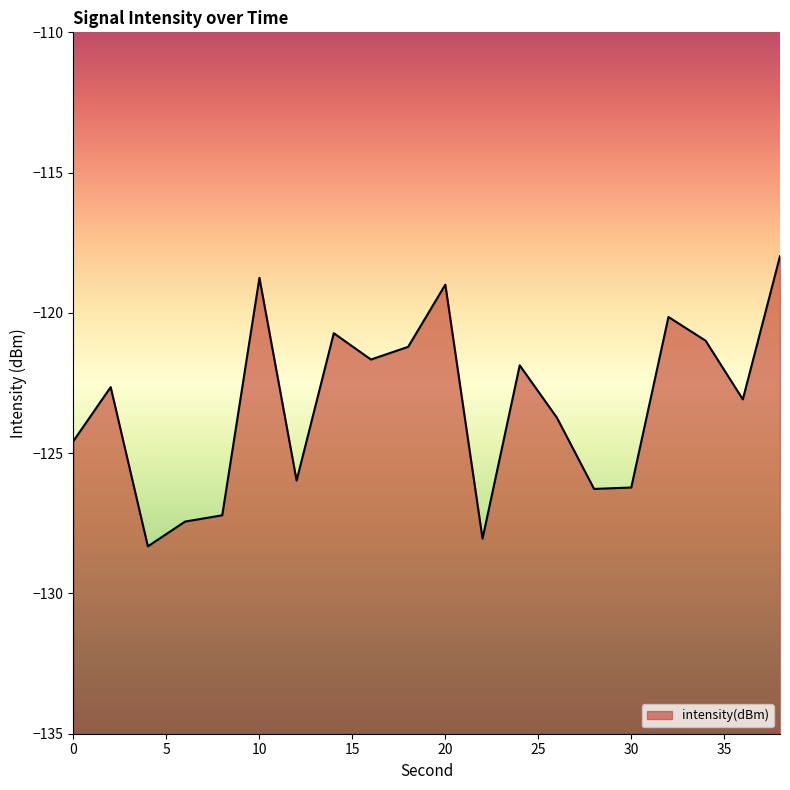

What is the sum of all values?

-2465.8